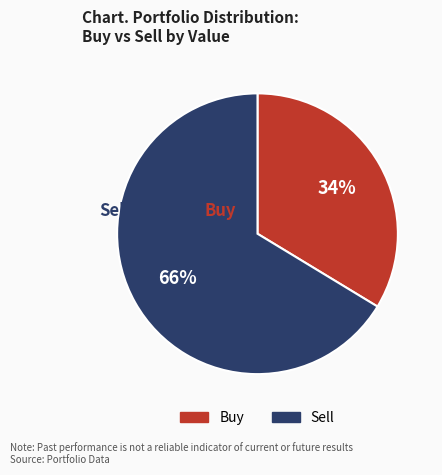

Do Sell and Buy together represent more than half of the pie?

Yes